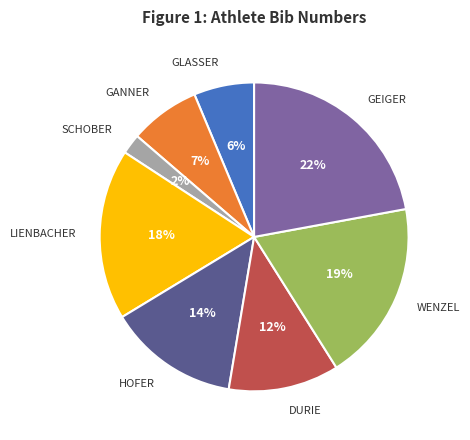

How many slices are in this pie chart?

8